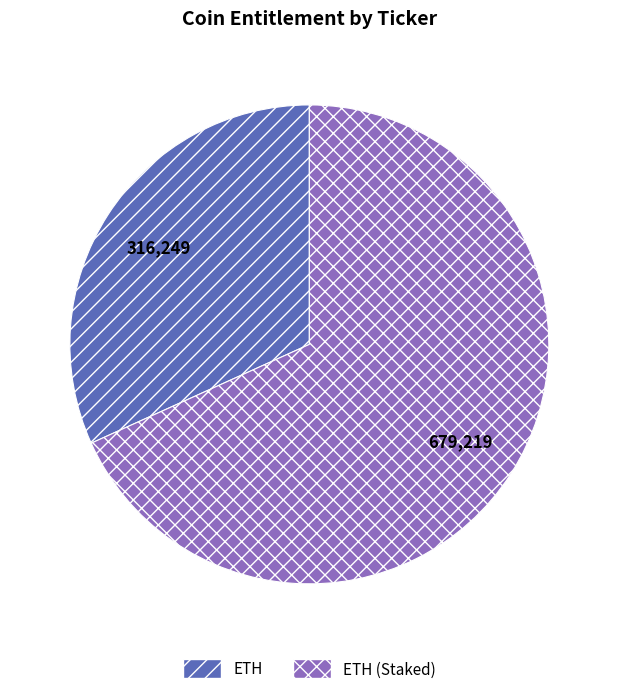

Does any single category account for the majority?

Yes